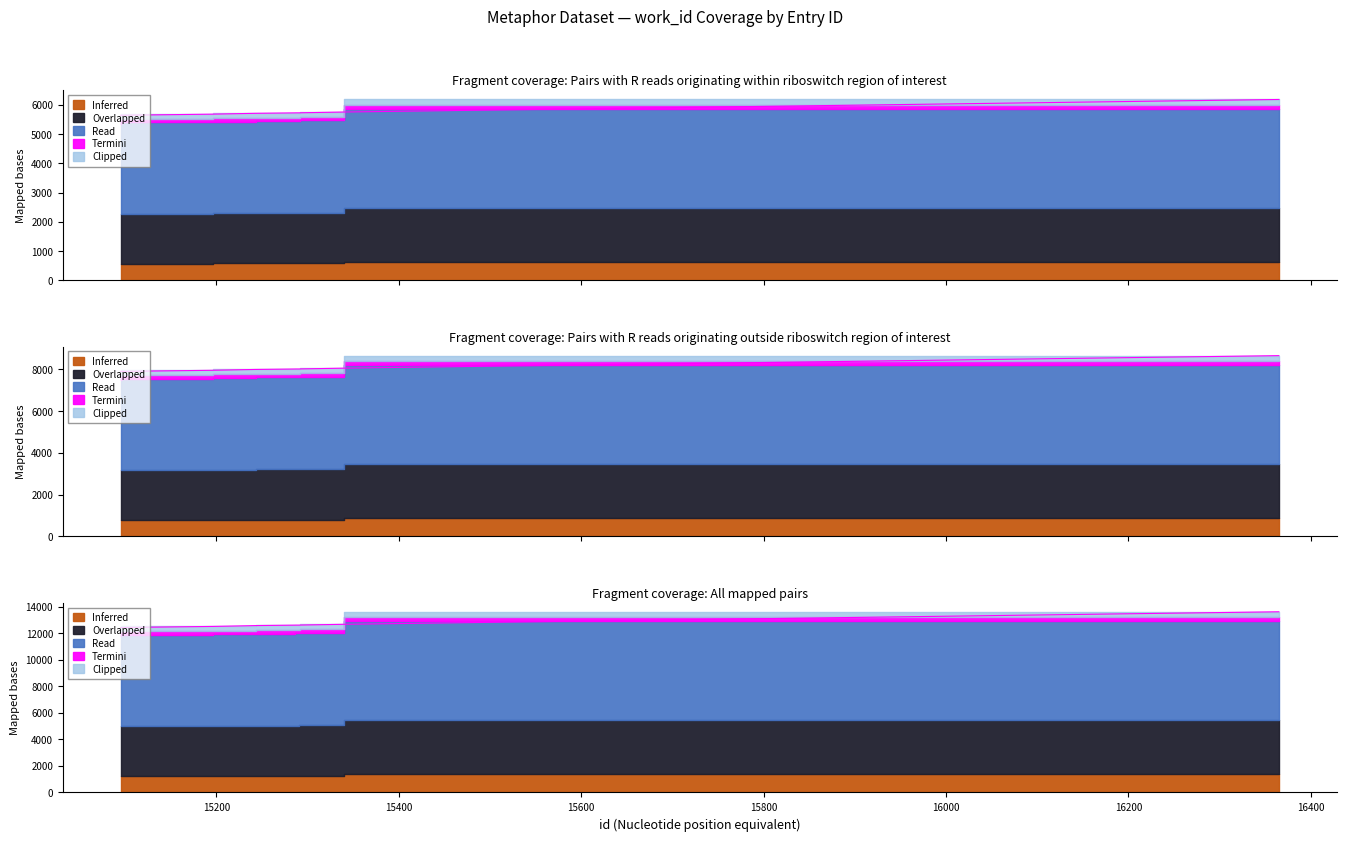

Does the chart have visible grid lines?

No